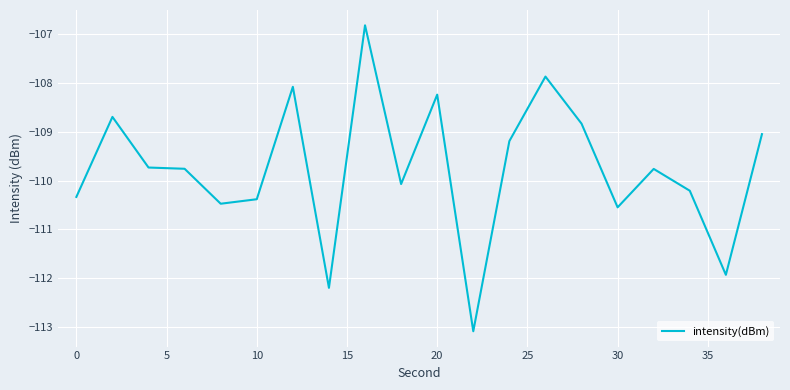

What is the smallest value displayed?

-113.1